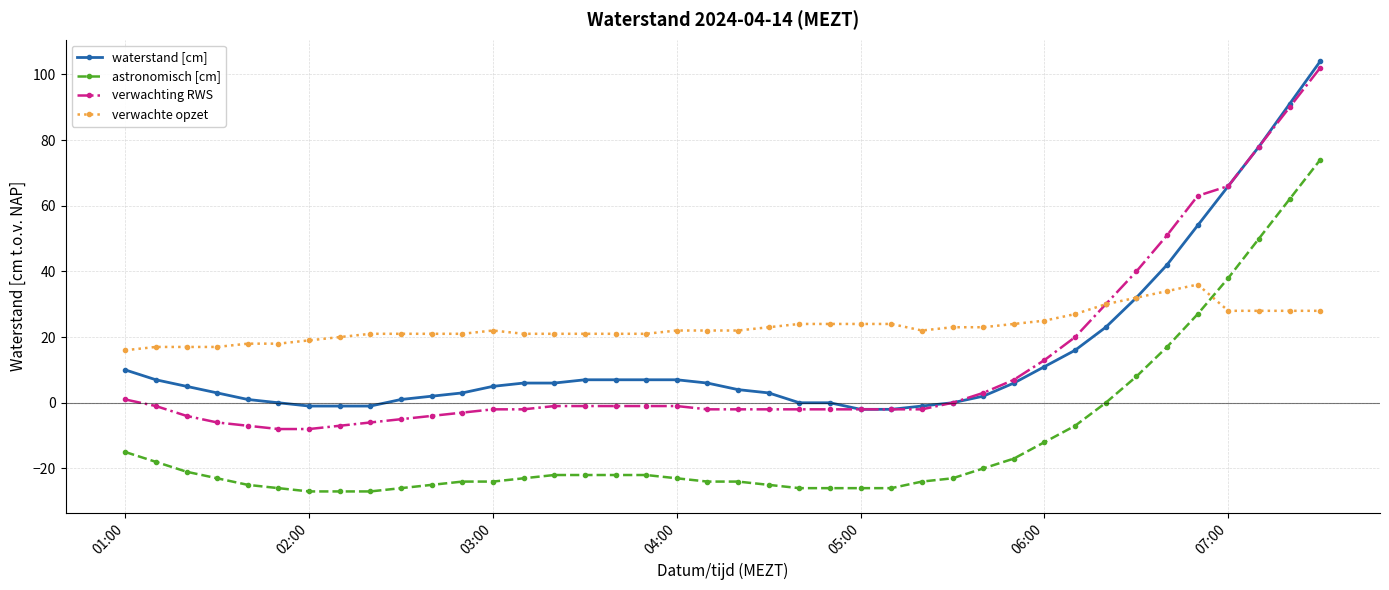

Which series has the largest total across all categories?

verwachte opzet